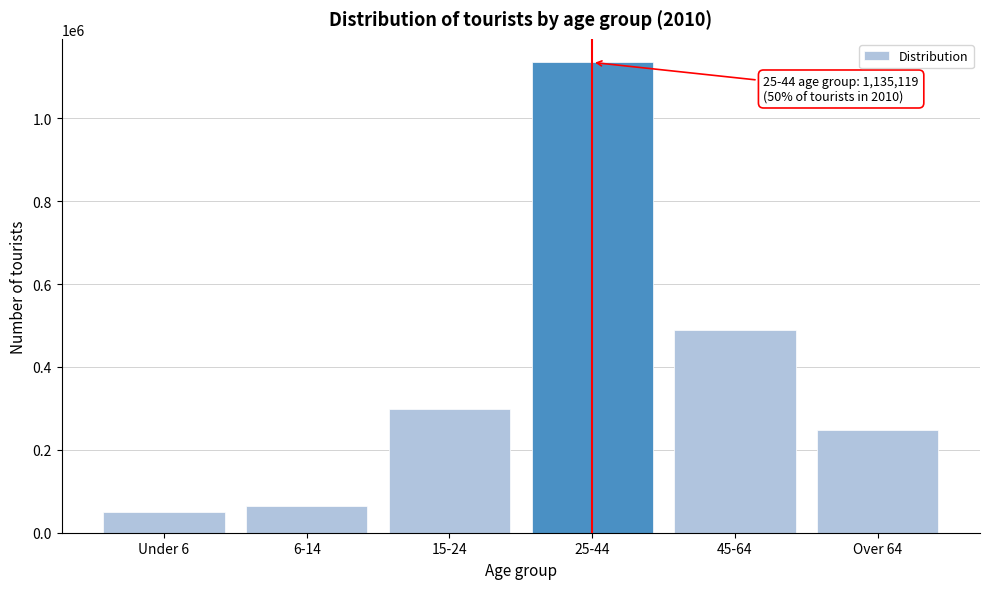

Reading left to right, transcribe all the data shown in this chart.

Under 6=49842.0	6-14=63687.2	15-24=297759.6	25-44=1135119.9	45-64=489186.2	Over 64=248805.1